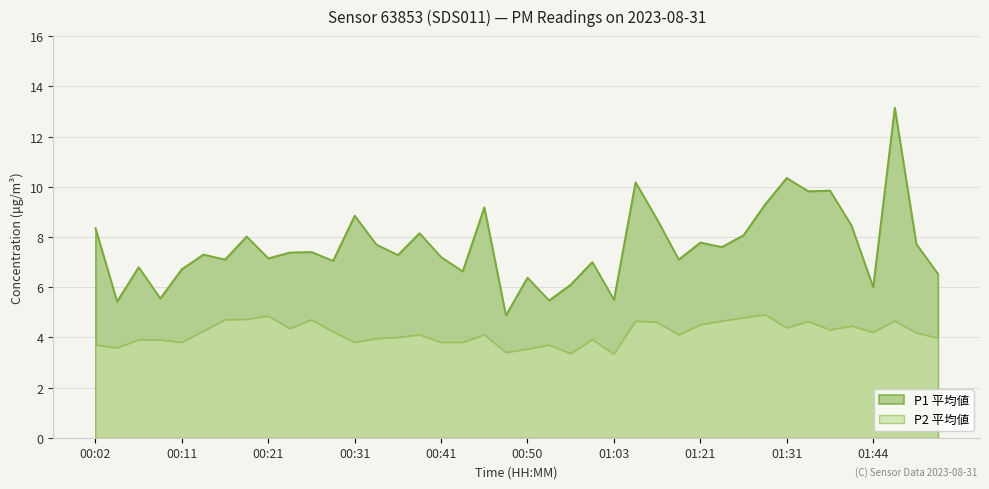

What are all the series names shown in the legend?

P1 平均値, P2 平均値